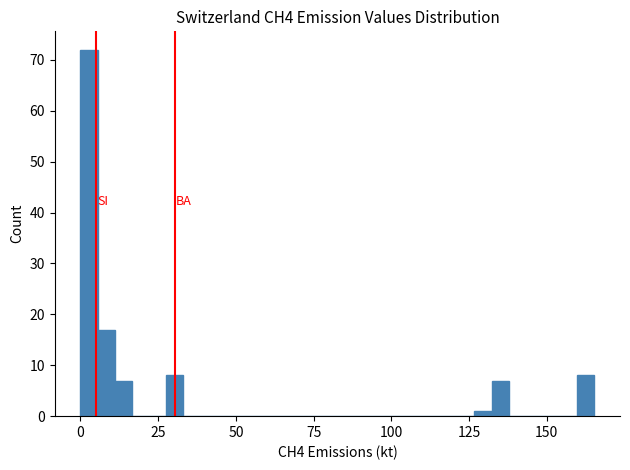

Around what value on the x-axis is the tallest bar? Give the approximate position of its centre, as read against the axis.

5